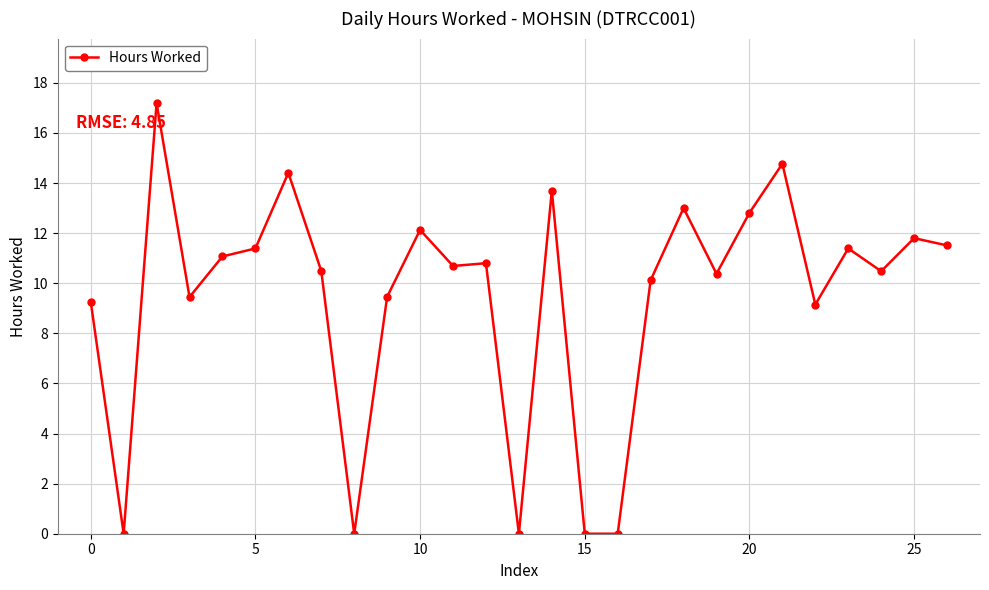

What is the value of the 18th point from the left?

10.1